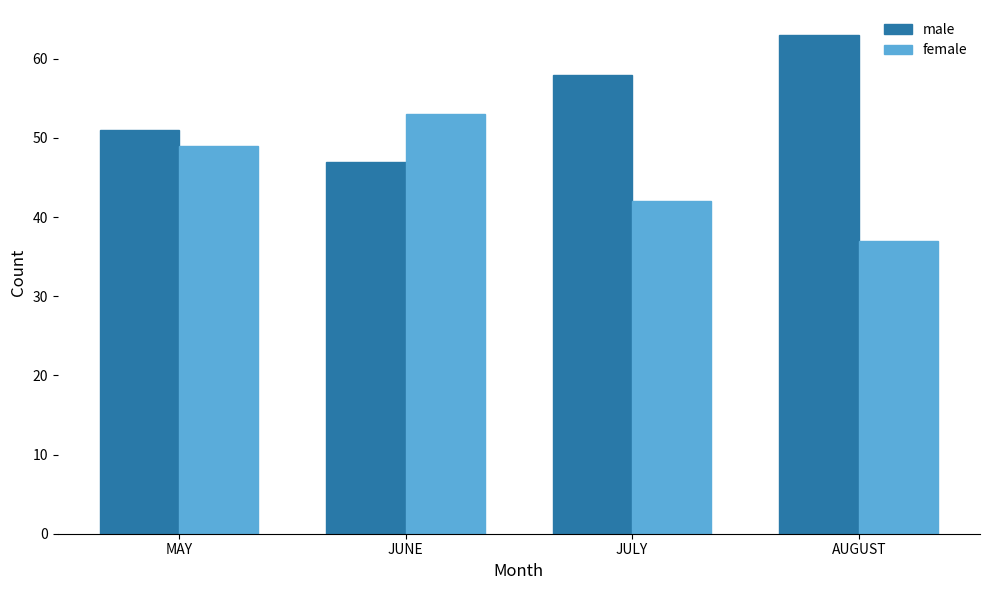

What is the spread (max minus min) of values at JULY?

16